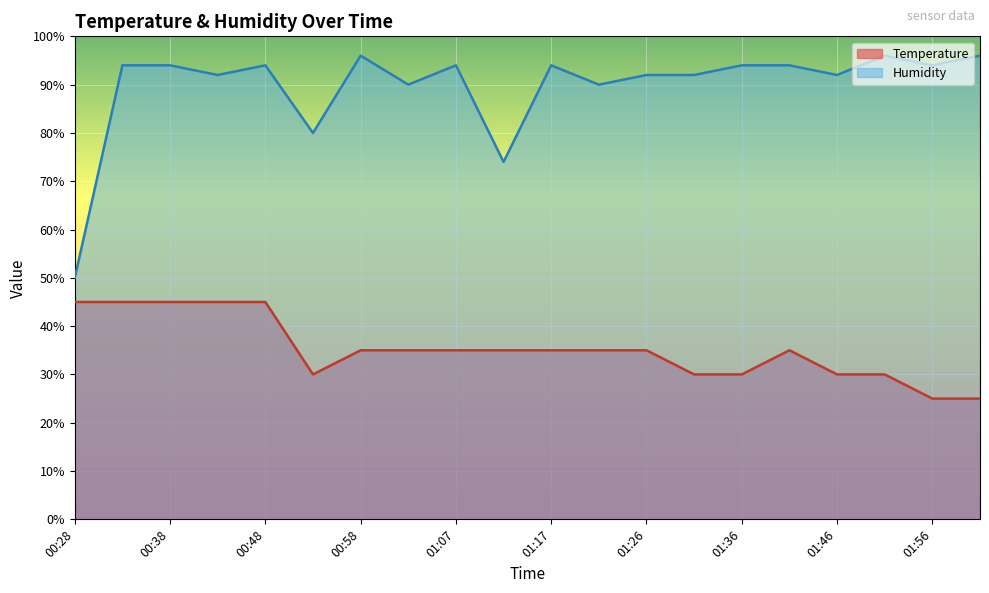

The value of Humidity at 01:51 is 32.9. True or false?

False